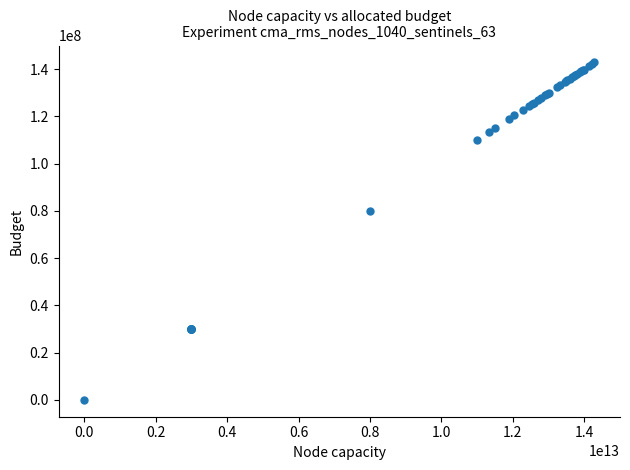

What Y value in the scatter plot is closest to 71415119?

79999021